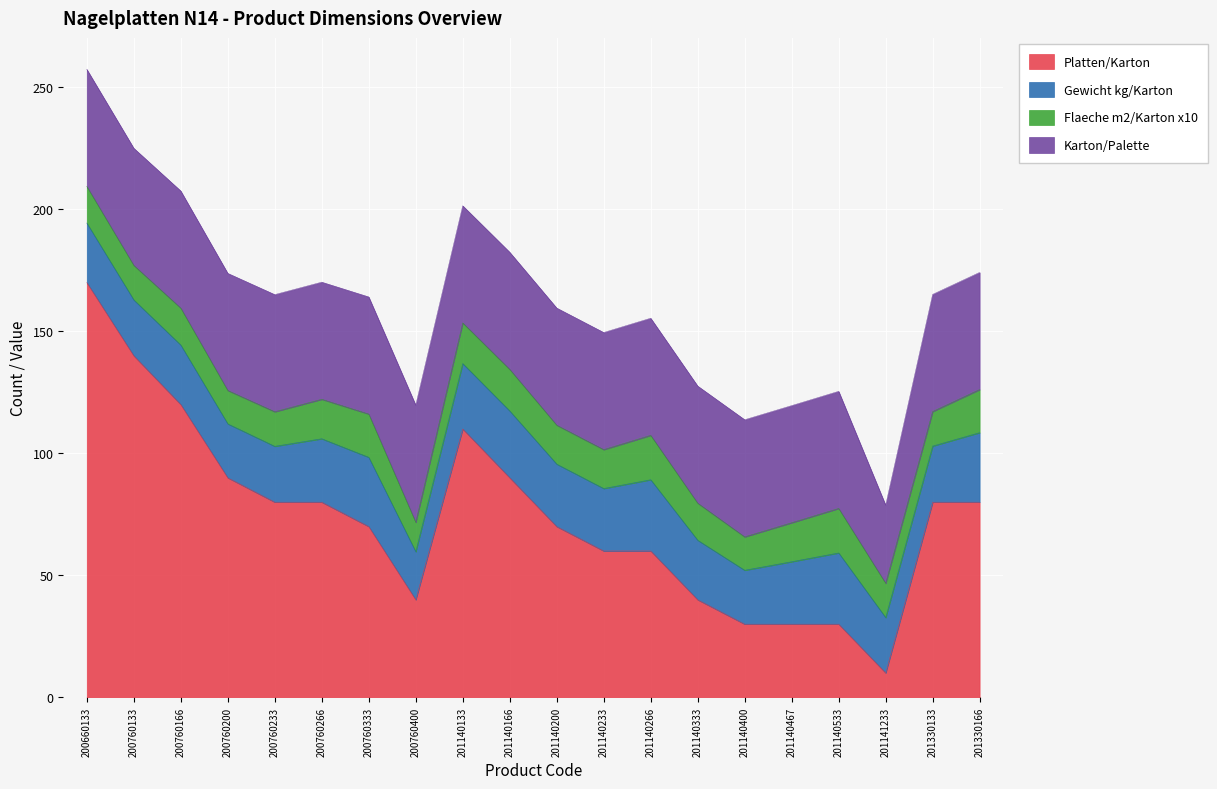

What is the difference between the maximum and minimum values in the Flaeche m2/Karton x10 series?

6.2